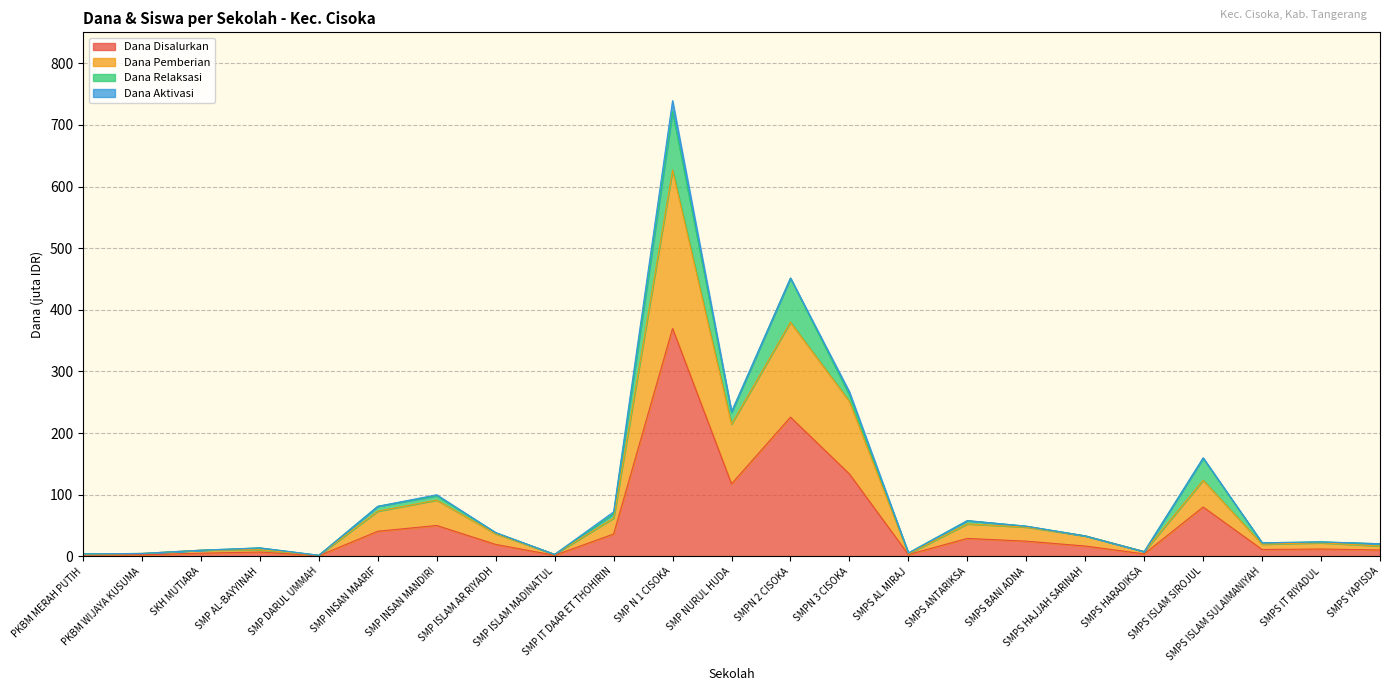

What is the highest value of the Dana Disalurkan series?

369.8